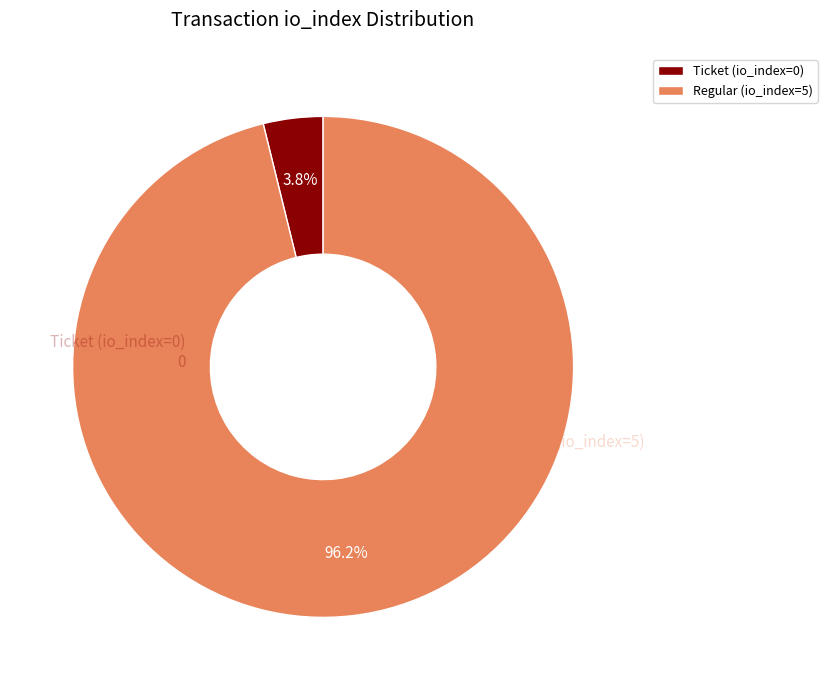

What percentage is the Regular (io_index=5) slice, to the nearest percent?

96%